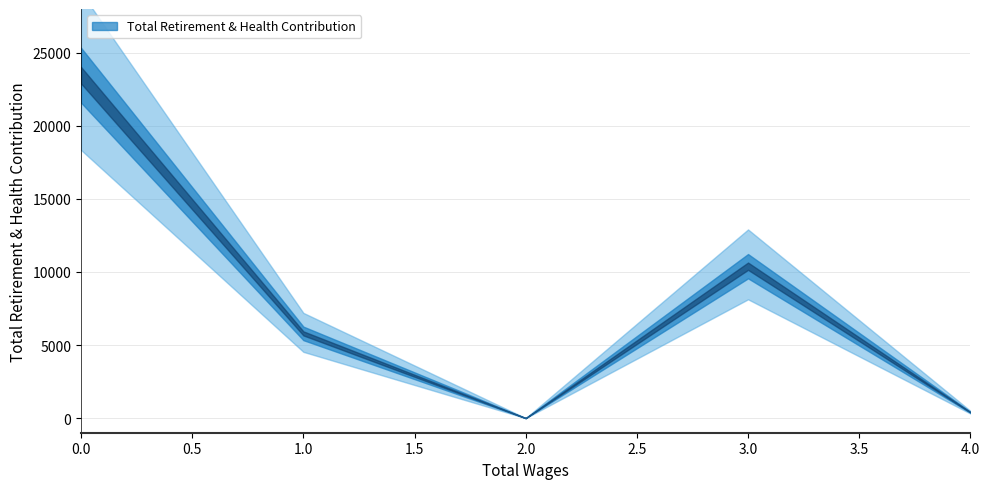

Does the chart have visible grid lines?

Yes